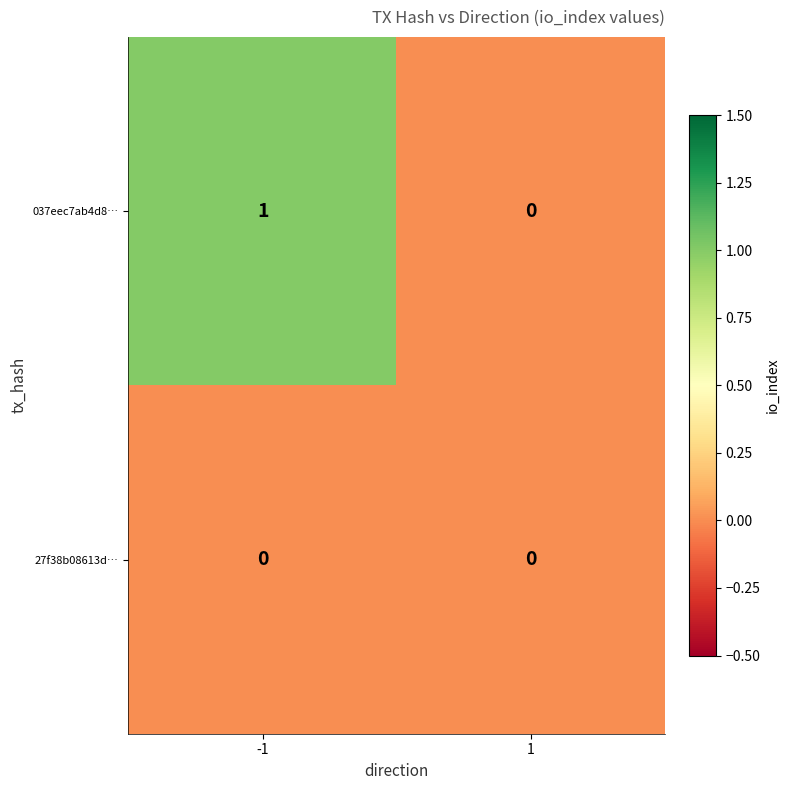

Between -1 and 1, which series saw the biggest shift?

037eec7ab4d8…